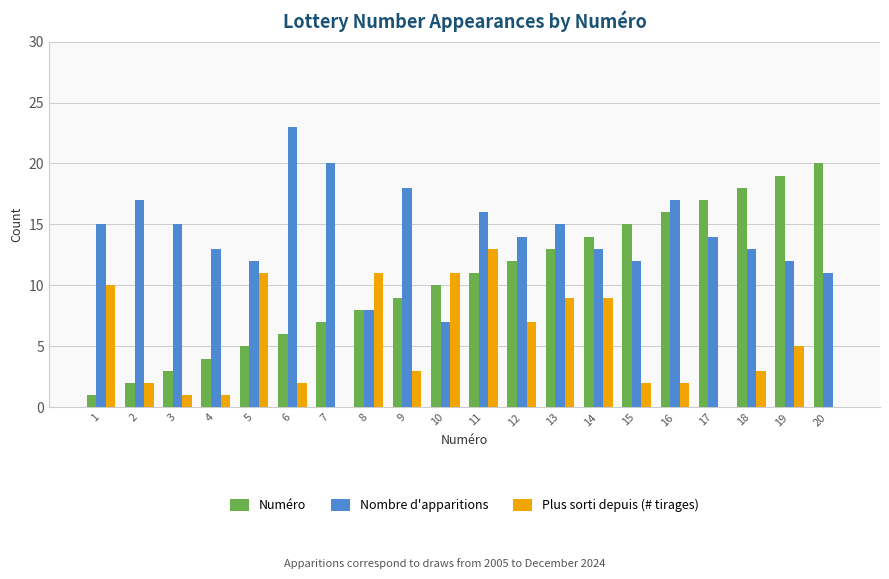

Reading left to right, list all the values displayed in this chart.

Numéro: 1=1	2=2	3=3	4=4	5=5	6=6	7=7	8=8	9=9	10=10	11=11	12=12	13=13	14=14	15=15	16=16	17=17	18=18	19=19	20=20
Nombre d'apparitions: 1=15	2=17	3=15	4=13	5=12	6=23	7=20	8=8	9=18	10=7	11=16	12=14	13=15	14=13	15=12	16=17	17=14	18=13	19=12	20=11
Plus sorti depuis (# tirages): 1=10	2=2	3=1	4=1	5=11	6=2	7=0	8=11	9=3	10=11	11=13	12=7	13=9	14=9	15=2	16=2	17=0	18=3	19=5	20=0